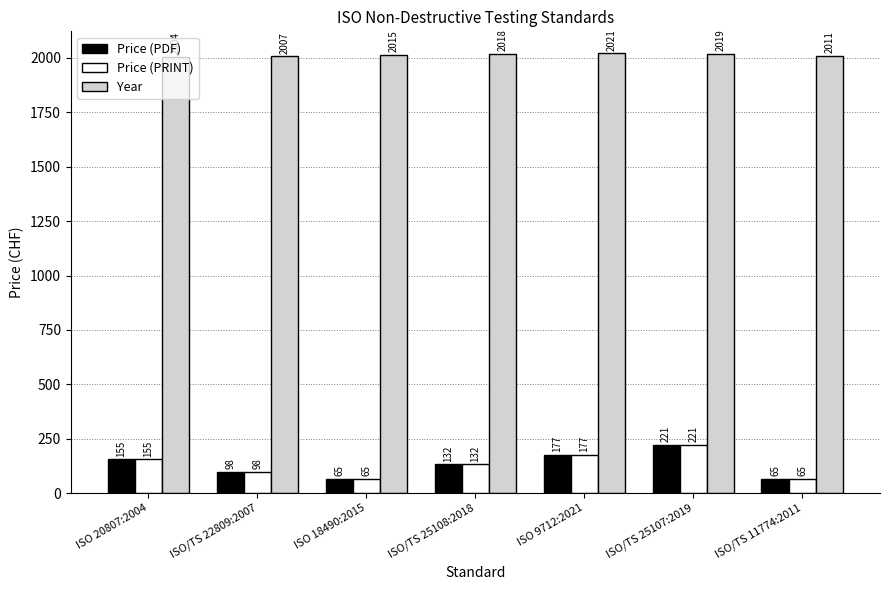

What is the sum of the Year values at ISO 20807:2004 and ISO/TS 25108:2018?

4022